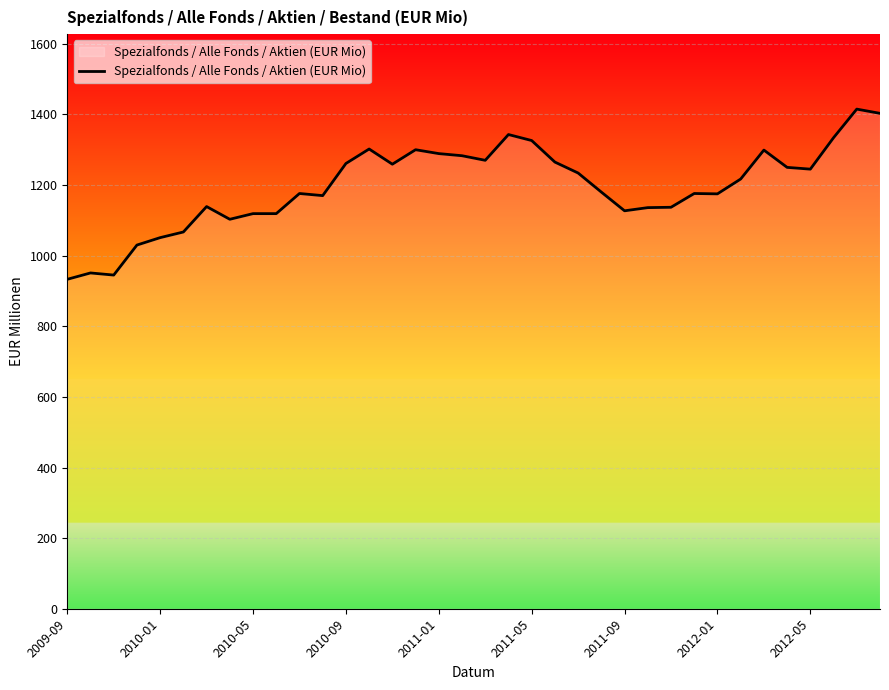

What is the smallest value displayed?

933